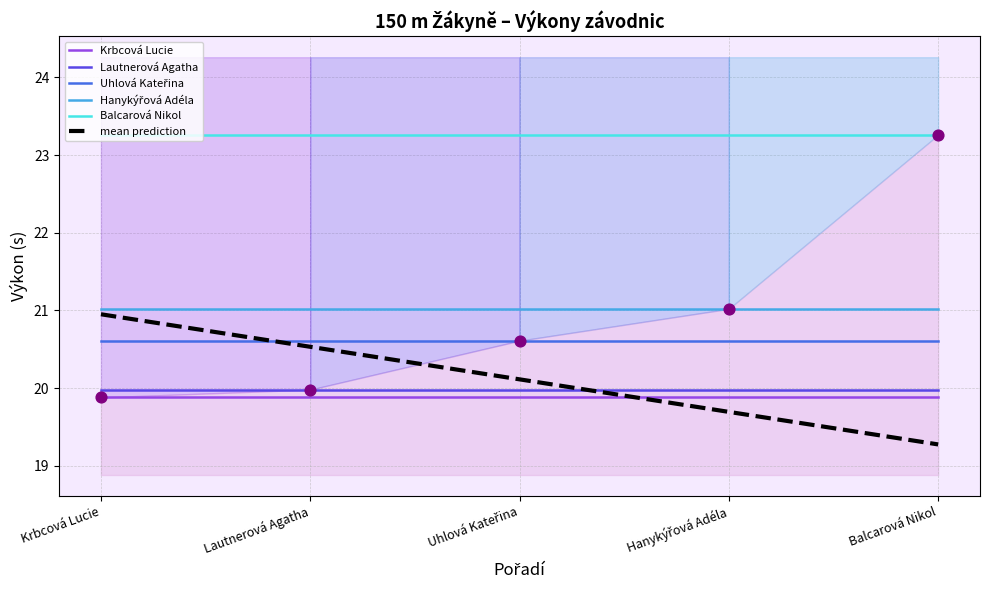

Which series has the largest Y range (max minus min)?

mean prediction